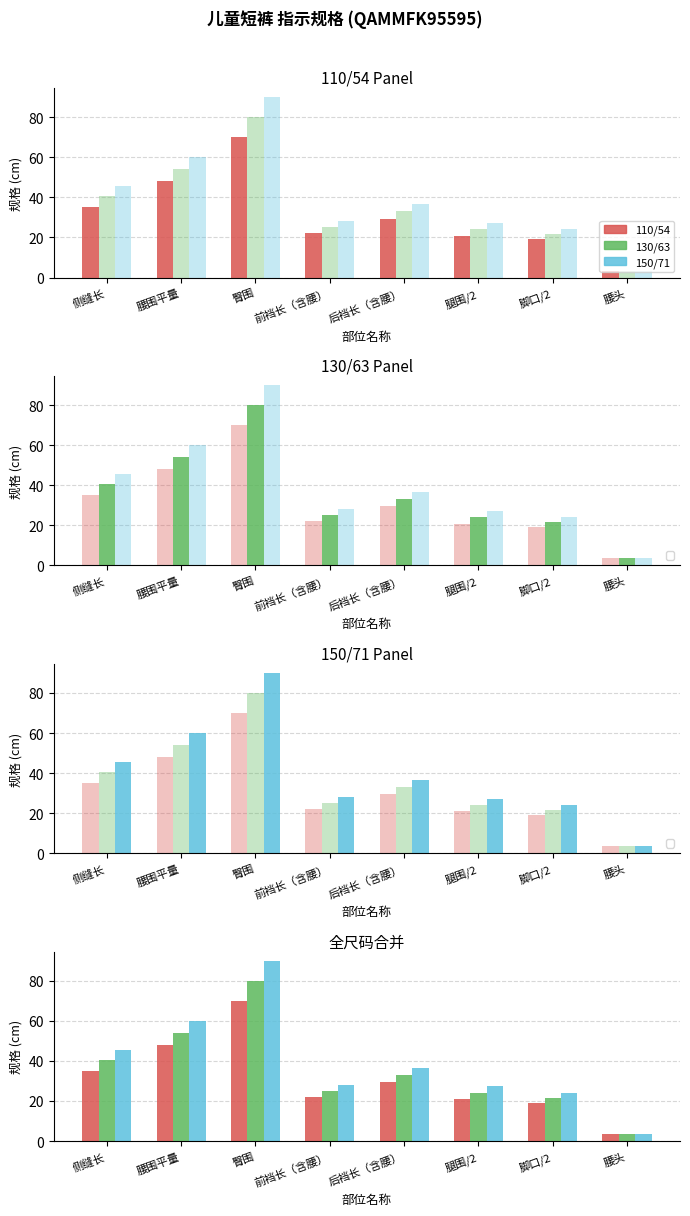

What is the total value across all series at 臀围?

240.0